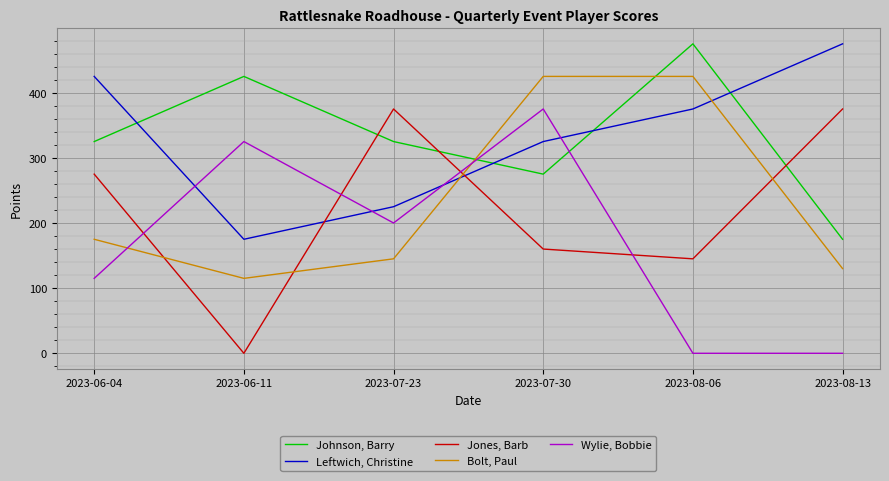

What is the difference between the Johnson, Barry values at 2023-06-11 and 2023-08-06?

50